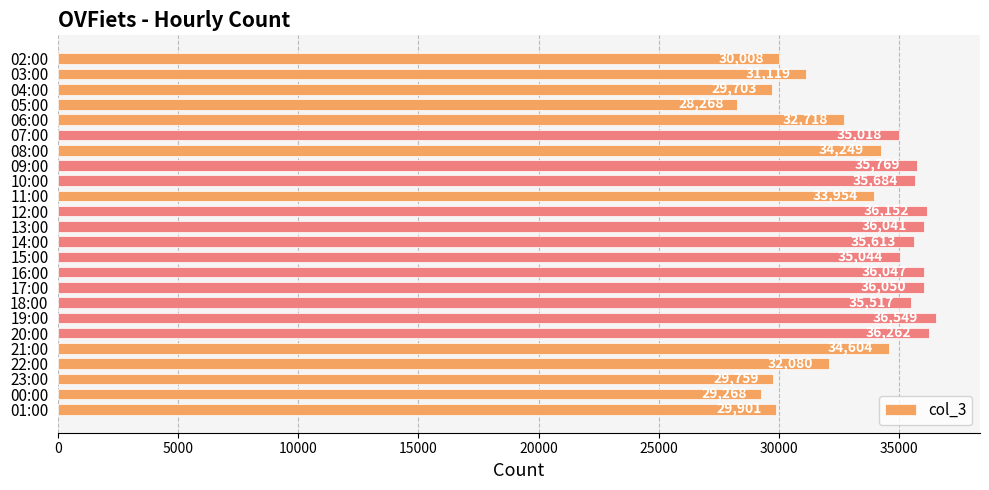

Is it true that the value at 19:00 is 23524?

False